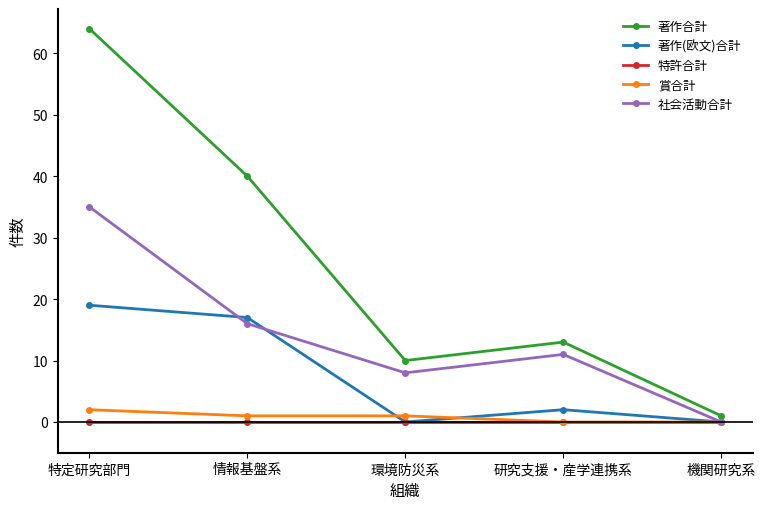

True or false: 特許合計 and 著作合計 intersect in this chart.

False